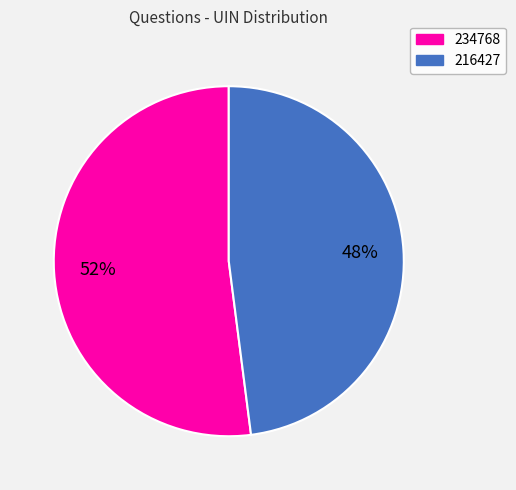

Does any single category account for the majority?

Yes